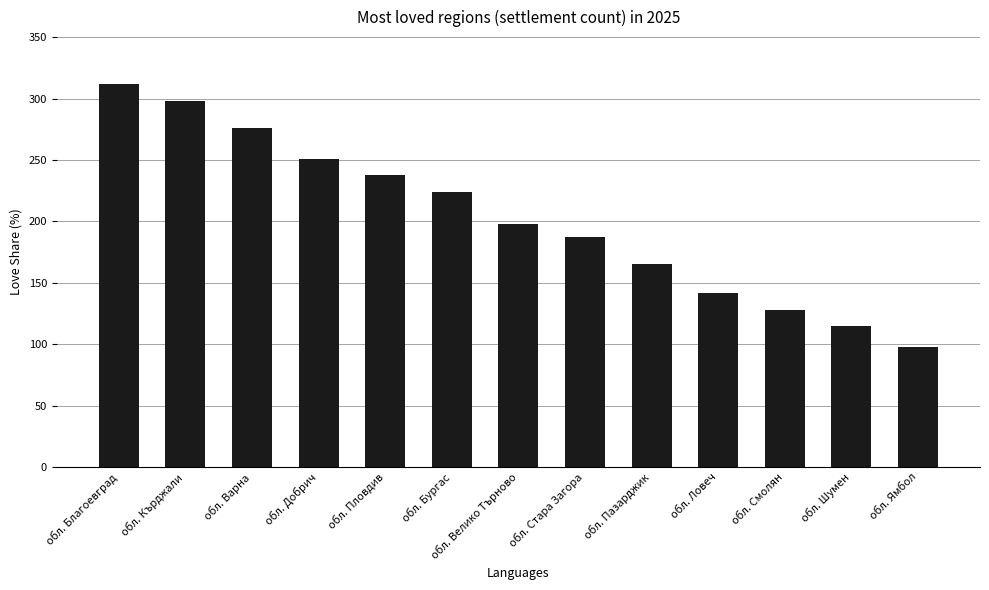

How many values are below 198?

6